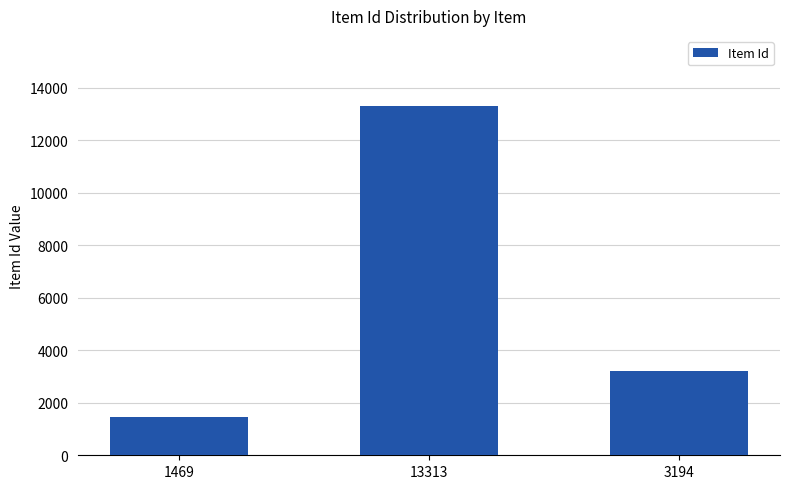

What is the change in value from 1469 to 3194?

+1725